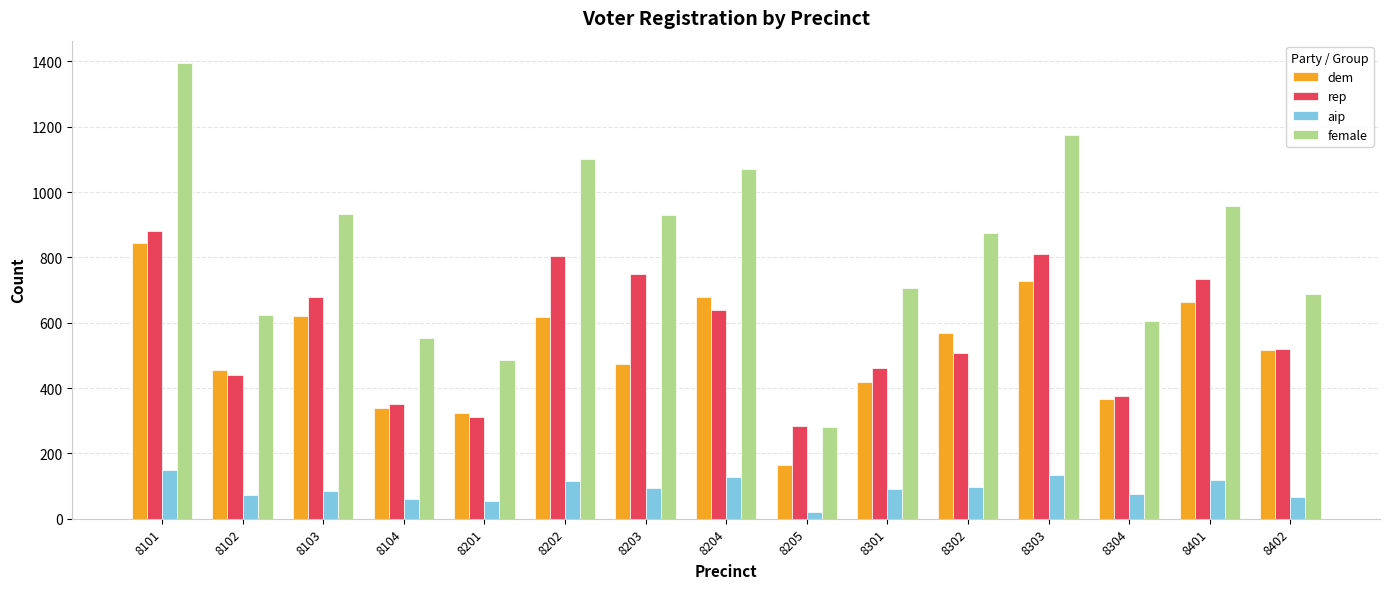

At which category is the sum across all series the highest?

8101